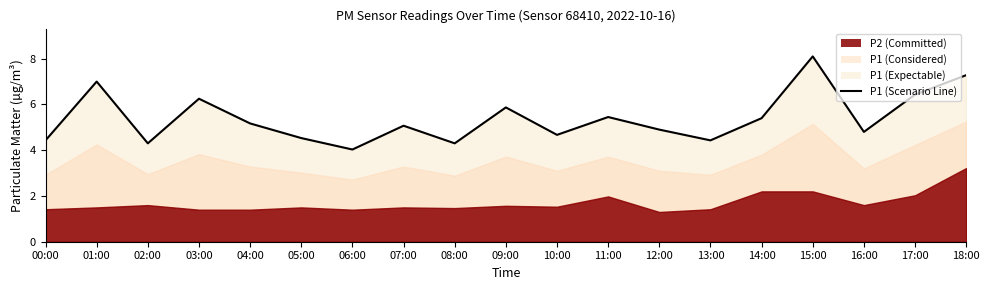

Which has a higher value, 13:00 or 08:00?

13:00